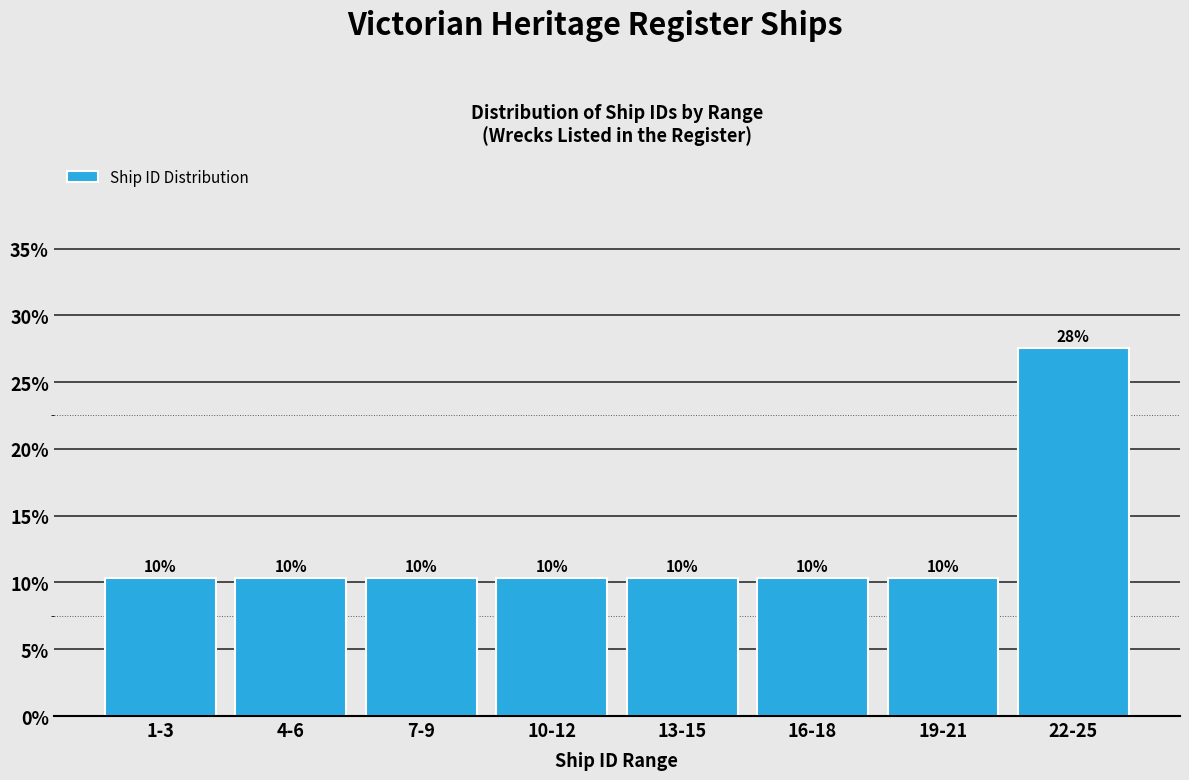

How many bars are there in total?

8